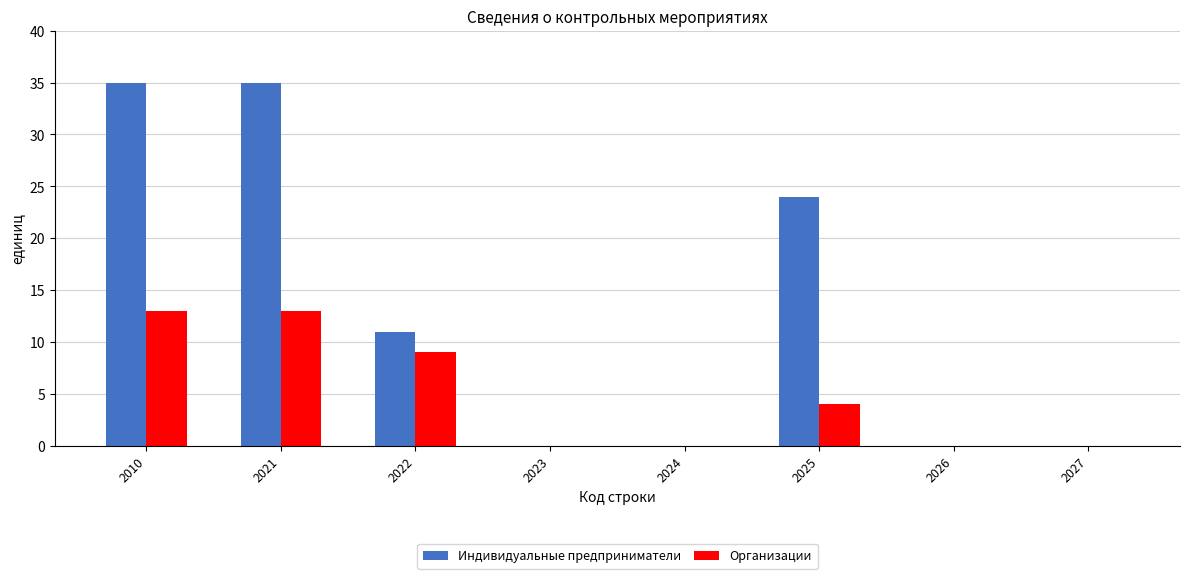

True or false: Организации has a value of 4 at 2025.

True